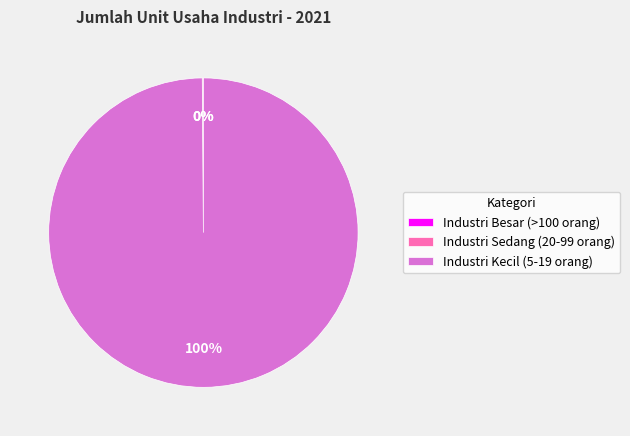

Which category has the biggest portion of the pie?

Industri Kecil (5-19 orang)